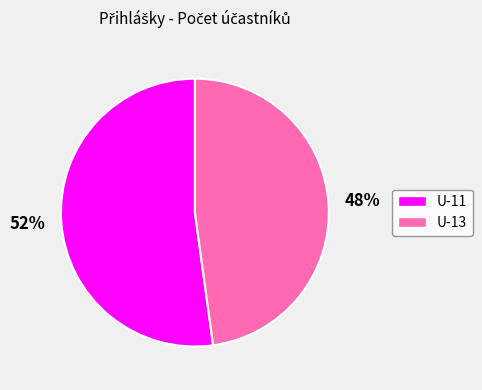

True or false: U-13 accounts for 48% of the total.

True